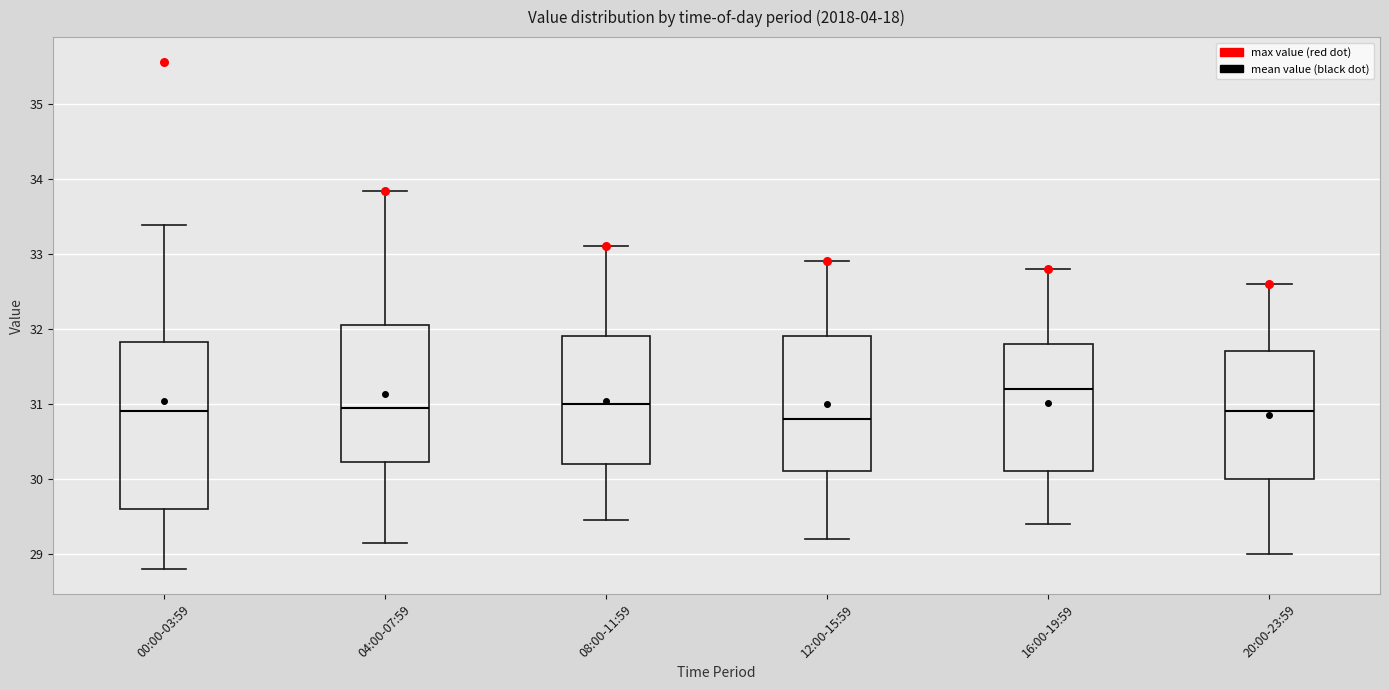

Reading left to right, transcribe this box plot: for each box, give where its median line is, the range the box spans, and where its two whiskers end, as read against the y-axis. The values are not printed on the chart, so give them approximately, as read against the axis.

00:00-03:59: median 30.9, box 29.6 to 31.8, whiskers 28.8 to 33.4
04:00-07:59: median 31.0, box 30.2 to 32.1, whiskers 29.2 to 33.8
08:00-11:59: median 31.0, box 30.2 to 31.9, whiskers 29.5 to 33.1
12:00-15:59: median 30.8, box 30.1 to 31.9, whiskers 29.2 to 32.9
16:00-19:59: median 31.2, box 30.1 to 31.8, whiskers 29.4 to 32.8
20:00-23:59: median 30.9, box 30.0 to 31.7, whiskers 29.0 to 32.6